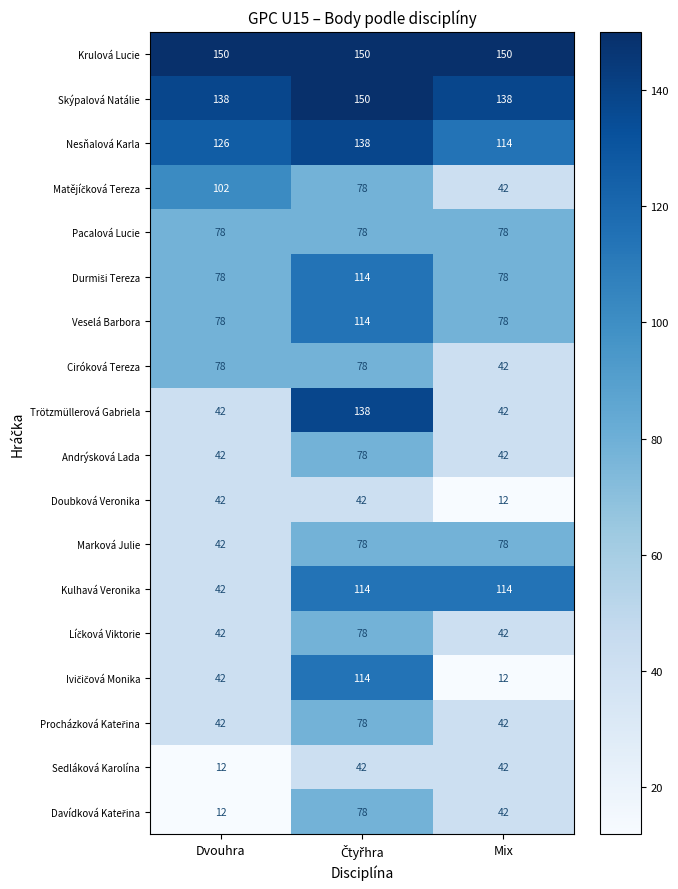

Count the number of categories in the chart.

3